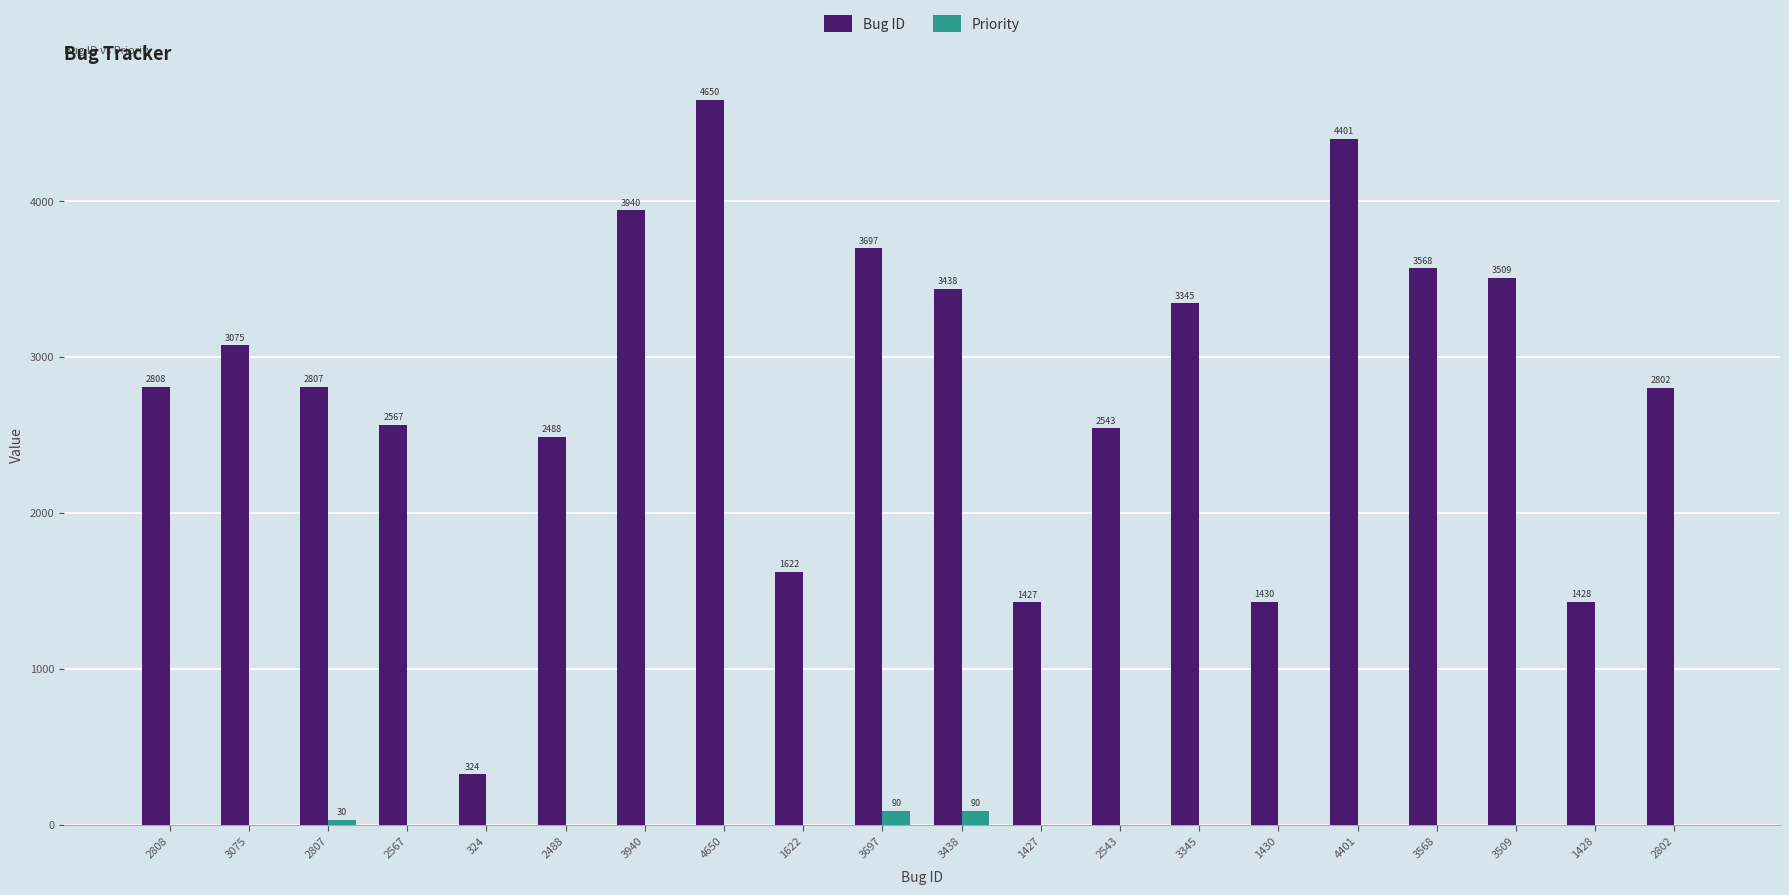

Which series changed the most between 3075 and 2543?

Bug ID